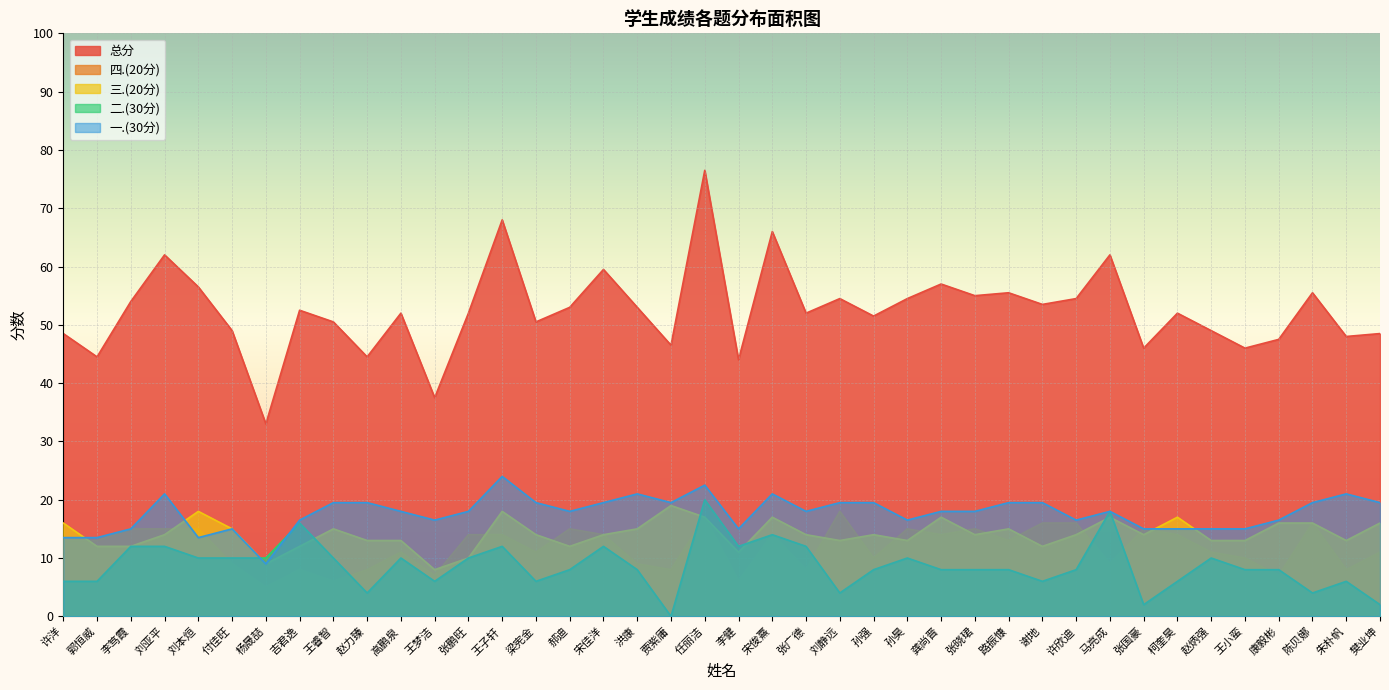

What is the difference between the second highest and minimum values in the 一.(30分) series?

13.5